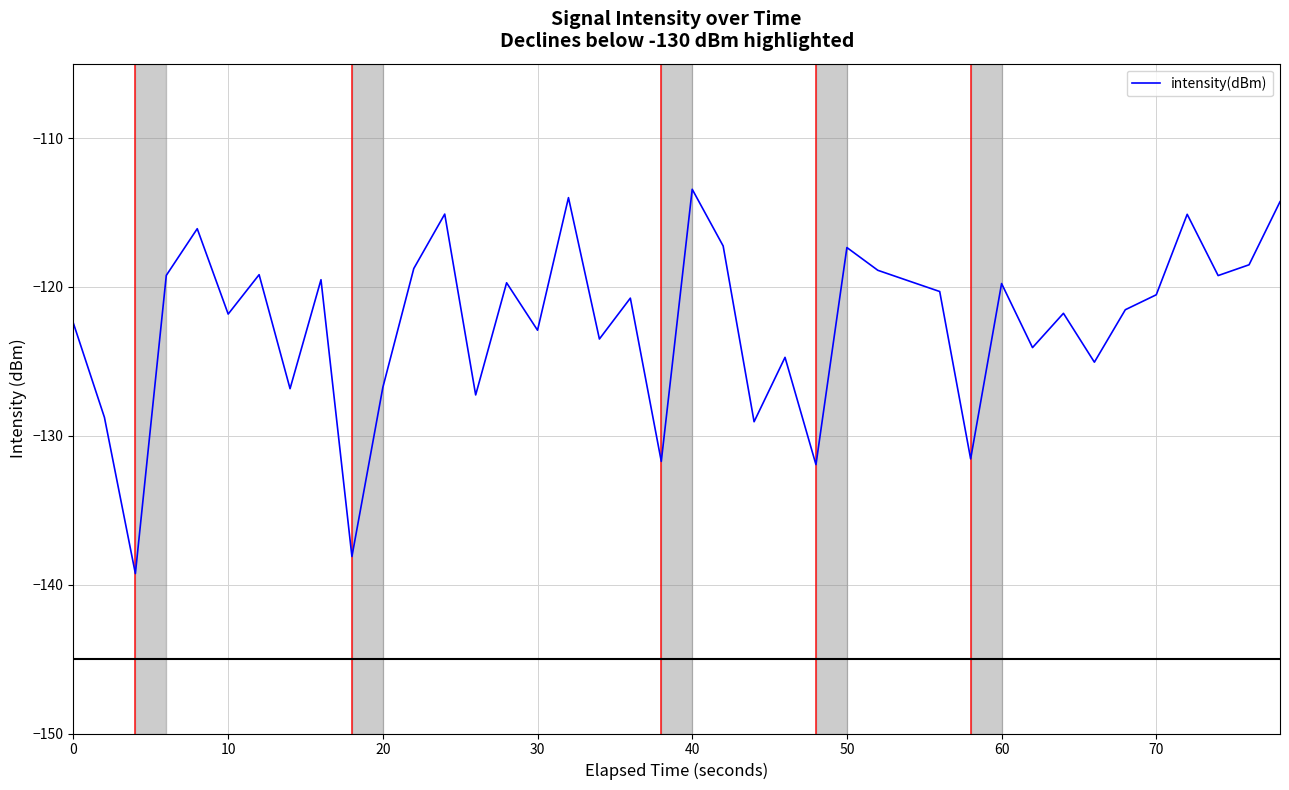

What is the minimum value shown in the chart?

-139.3